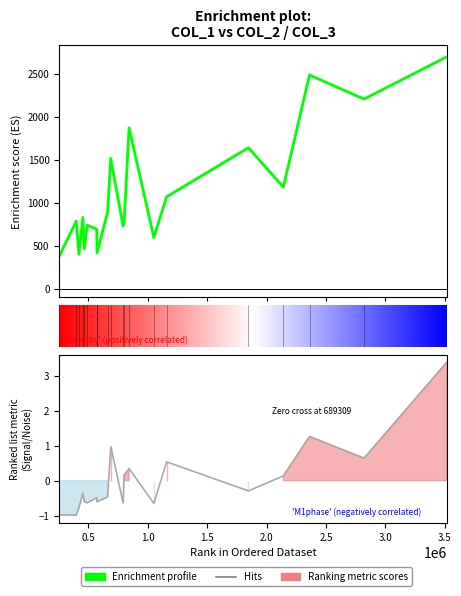

At how many categories does at least one series exceed 1171?

7